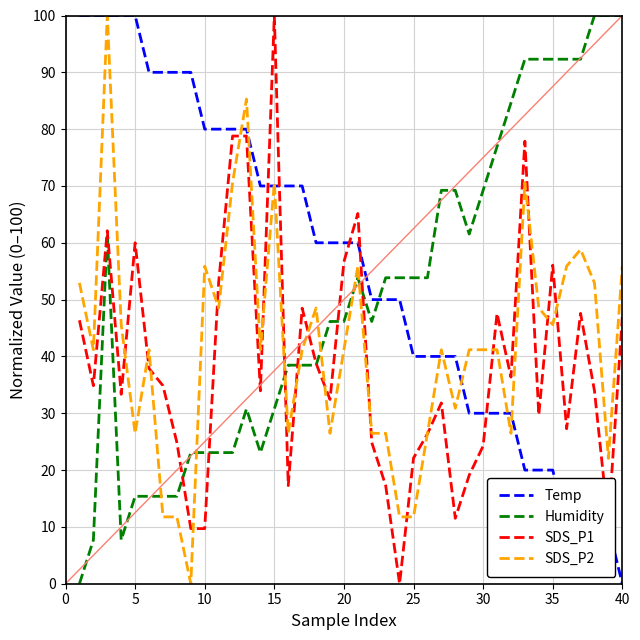

What are all the series names shown in the legend?

Temp, Humidity, SDS_P1, SDS_P2